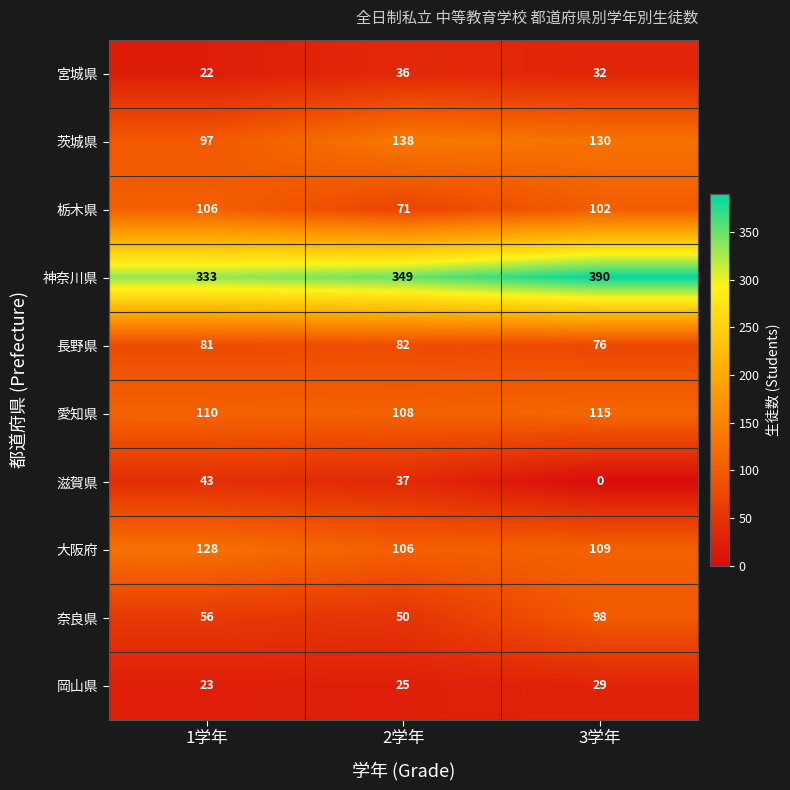

What is the spread (max minus min) of values at 3学年?

390